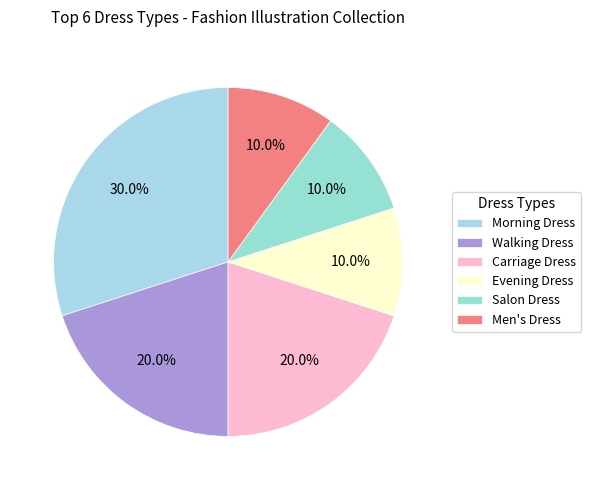

Between Carriage Dress and Evening Dress, which is larger?

Carriage Dress